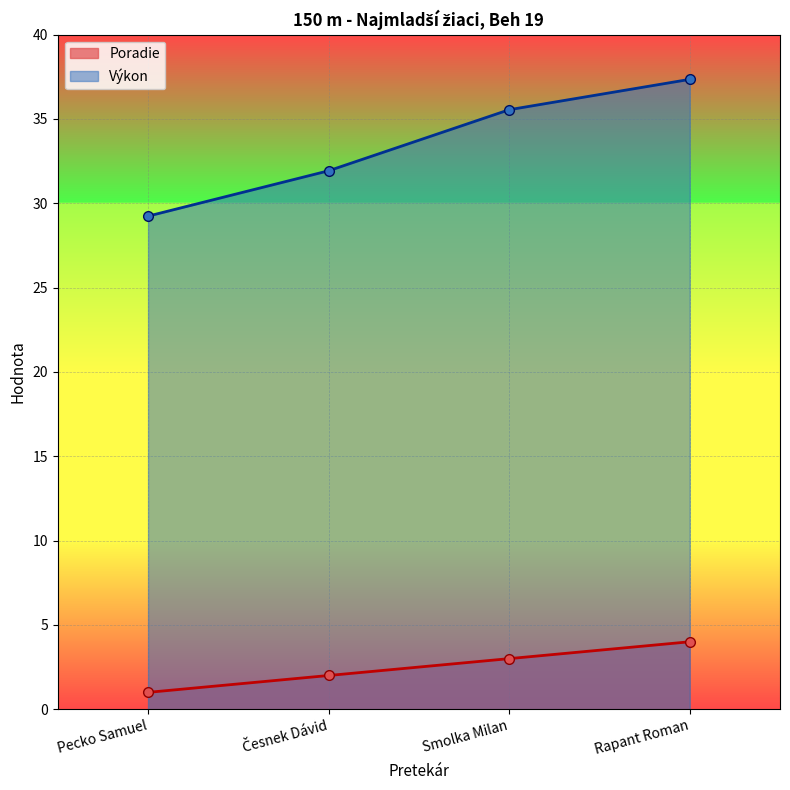

What is the sum of the Poradie values at Rapant Roman and Smolka Milan?

7.0